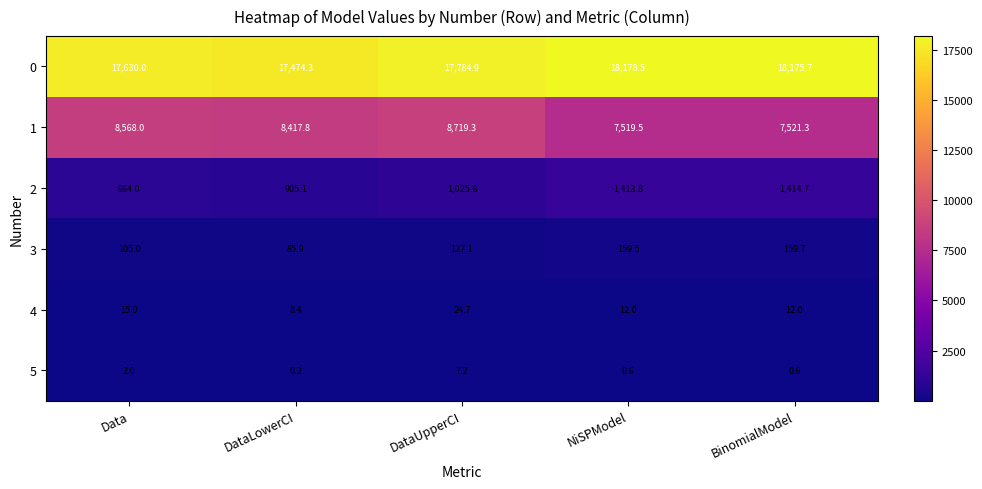

At which label is 3 closest to 122?

DataUpperCI